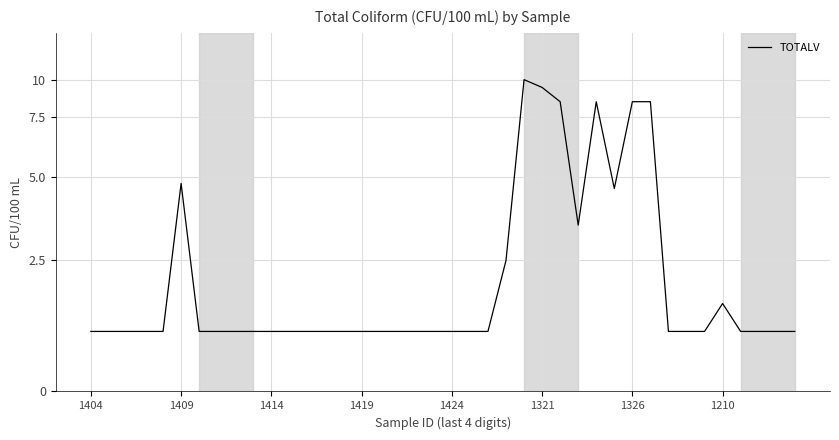

Does the chart have visible grid lines?

Yes